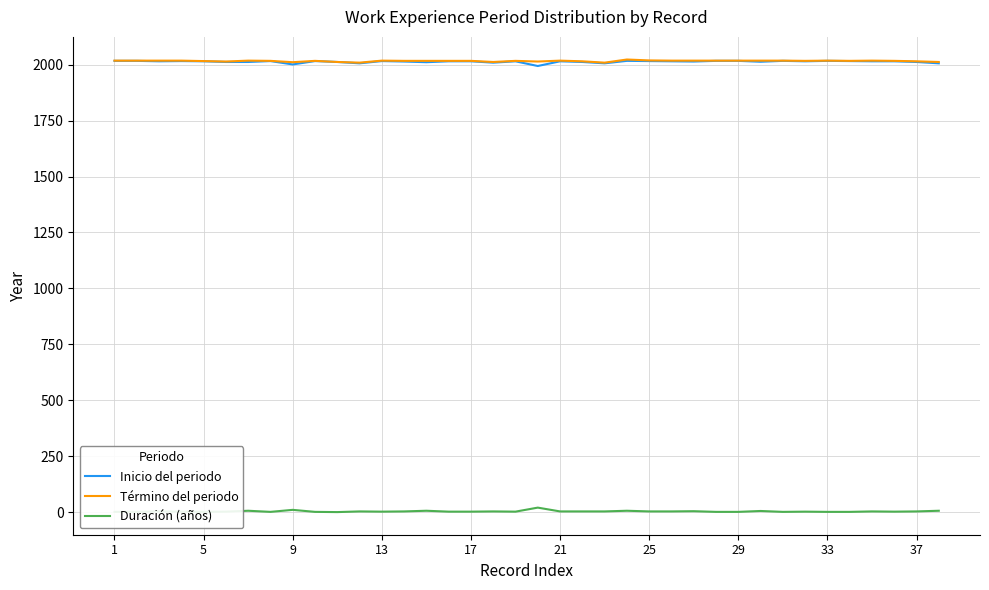

What is the maximum value shown in the chart?

2023